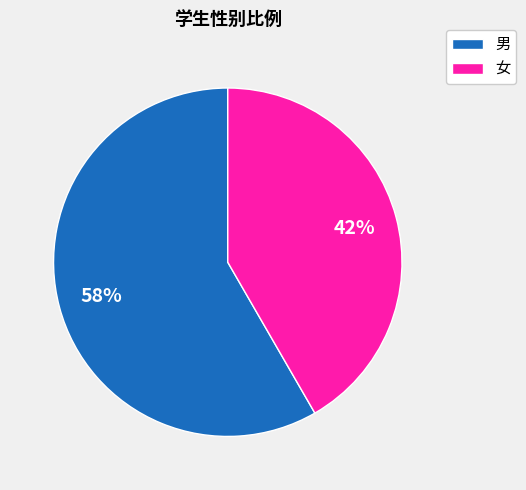

What is the smallest slice in the pie chart?

女